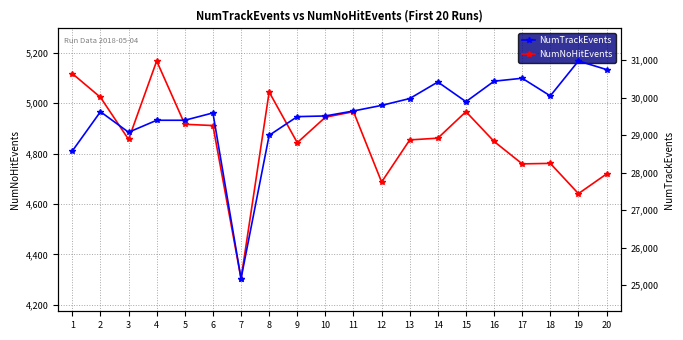

How many values in the NumTrackEvents series are below 29647?

10